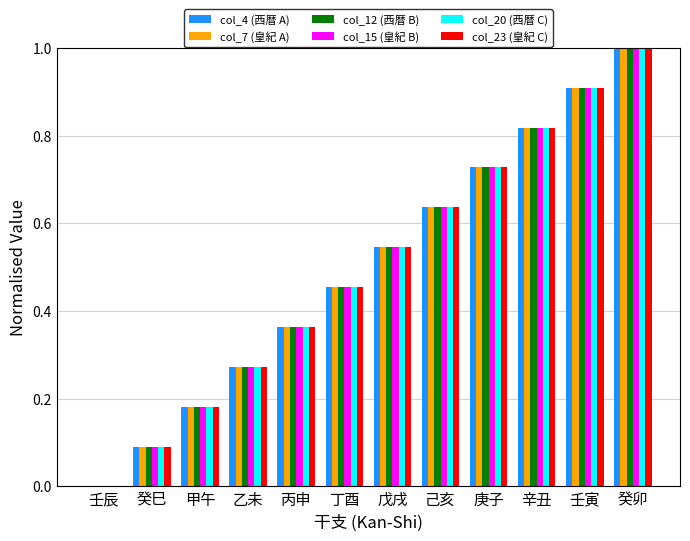

Are the bars horizontal?

No